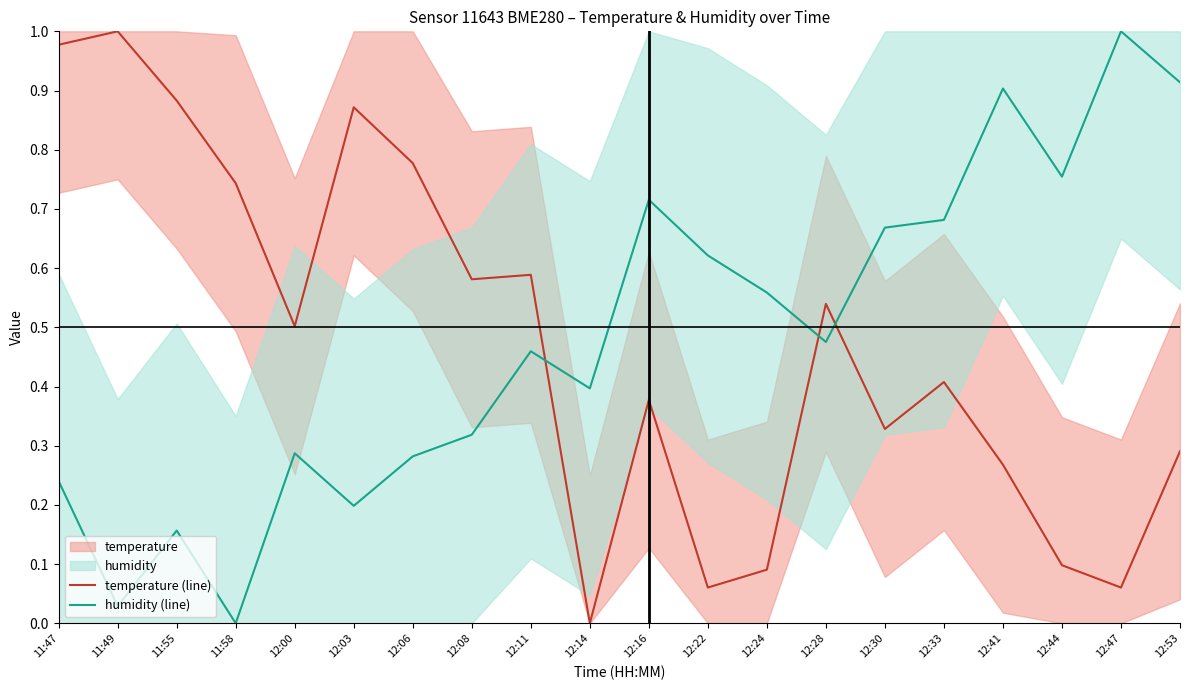

Count the number of data series in this chart.

2